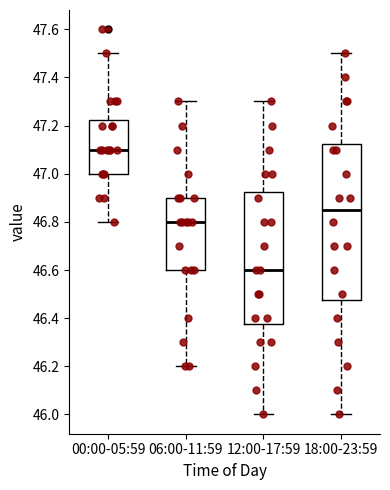

Which box has the lowest median line?

12:00-17:59